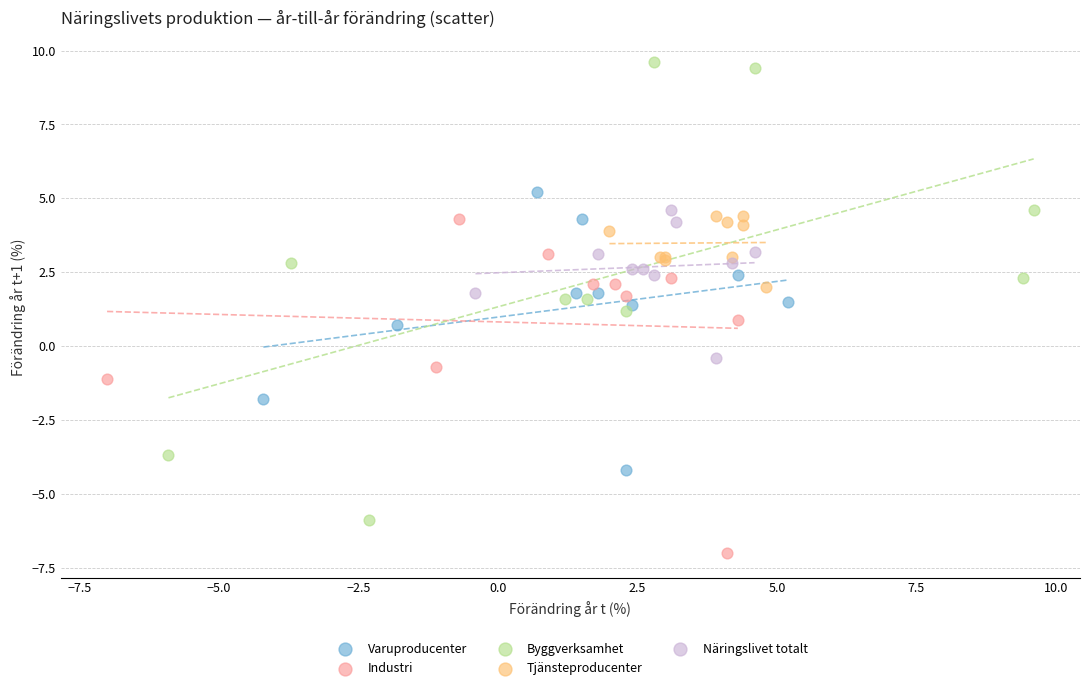

Which series has the largest Y range (max minus min)?

Byggverksamhet